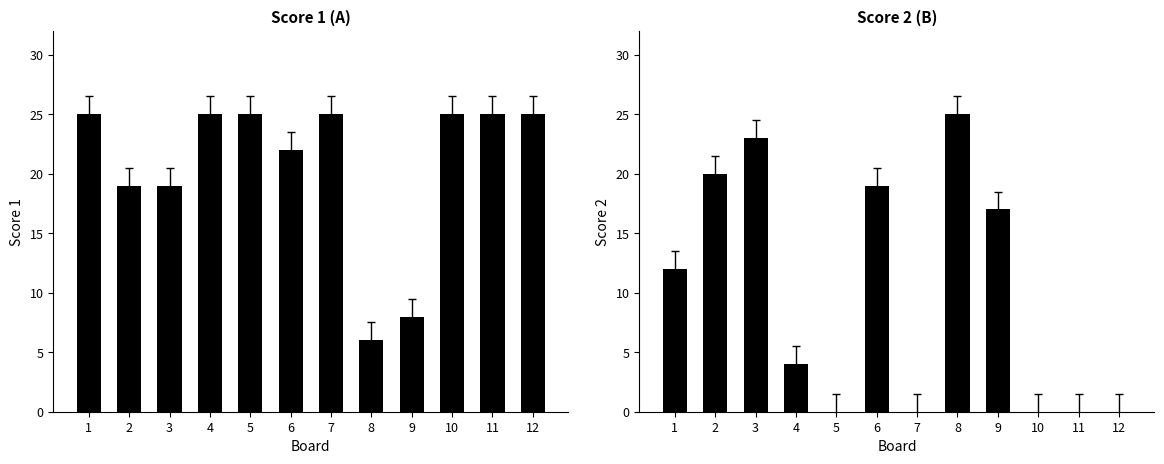

The Score 2 series shows -16 at 11. True or false?

False